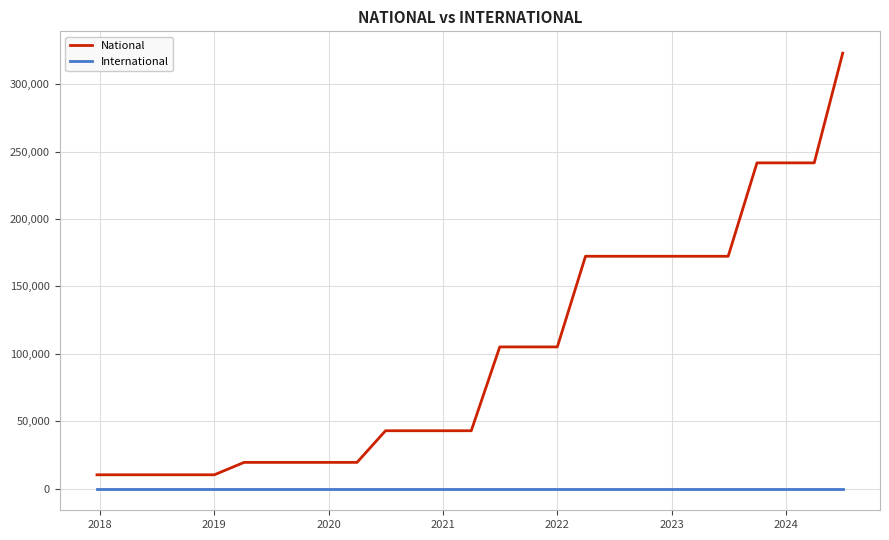

Which series has the widest spread of values?

National